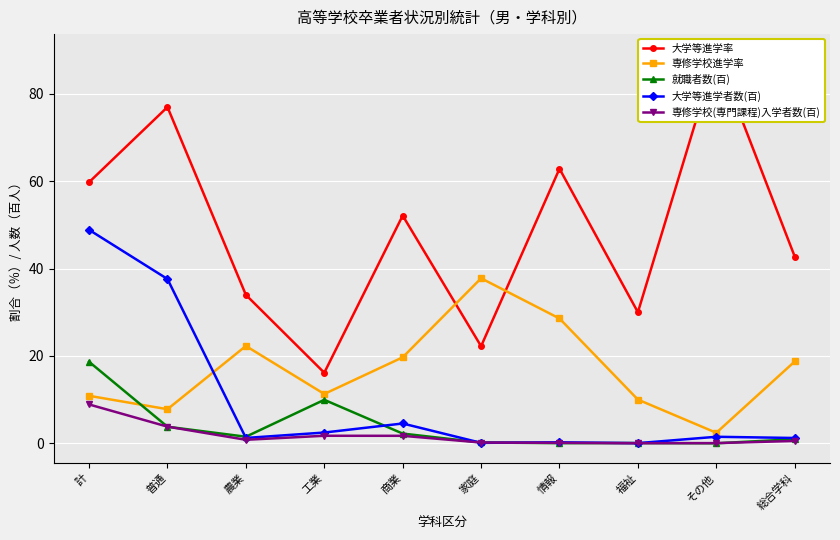

How many intersections are there between 大学等進学者数(百) and 就職者数(百)?

6